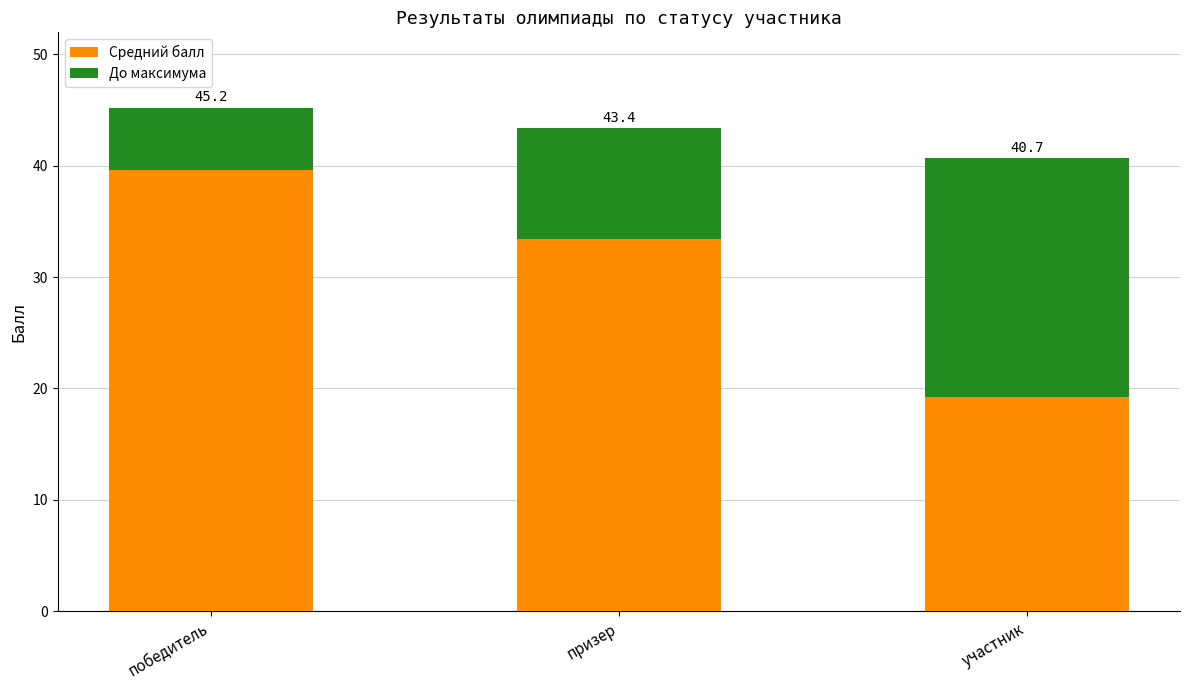

Which category has the lowest value in the Средний балл series?

участник